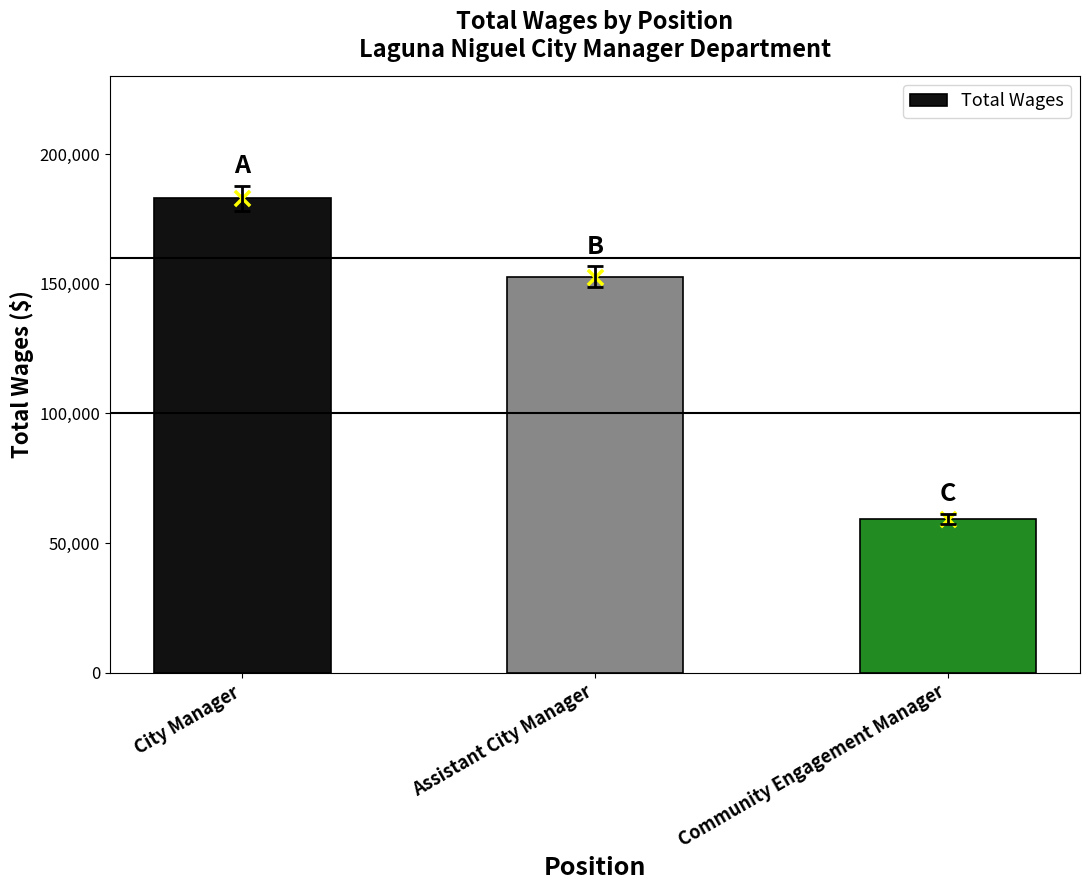

Which has a higher value, Community Engagement Manager or City Manager?

City Manager